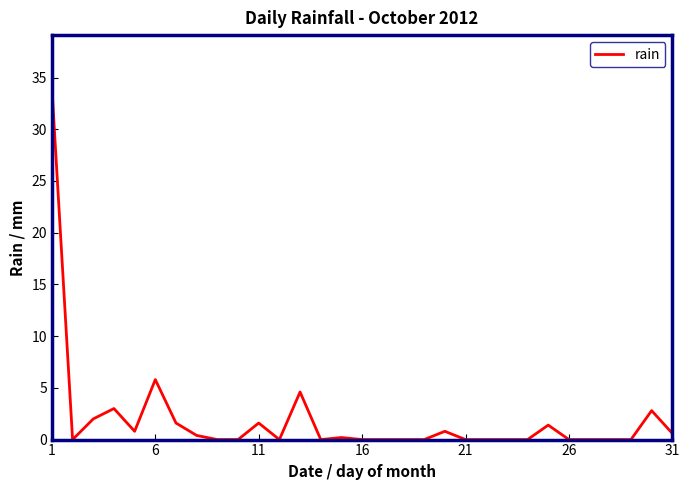

What is the difference between the maximum and minimum values?

34.0